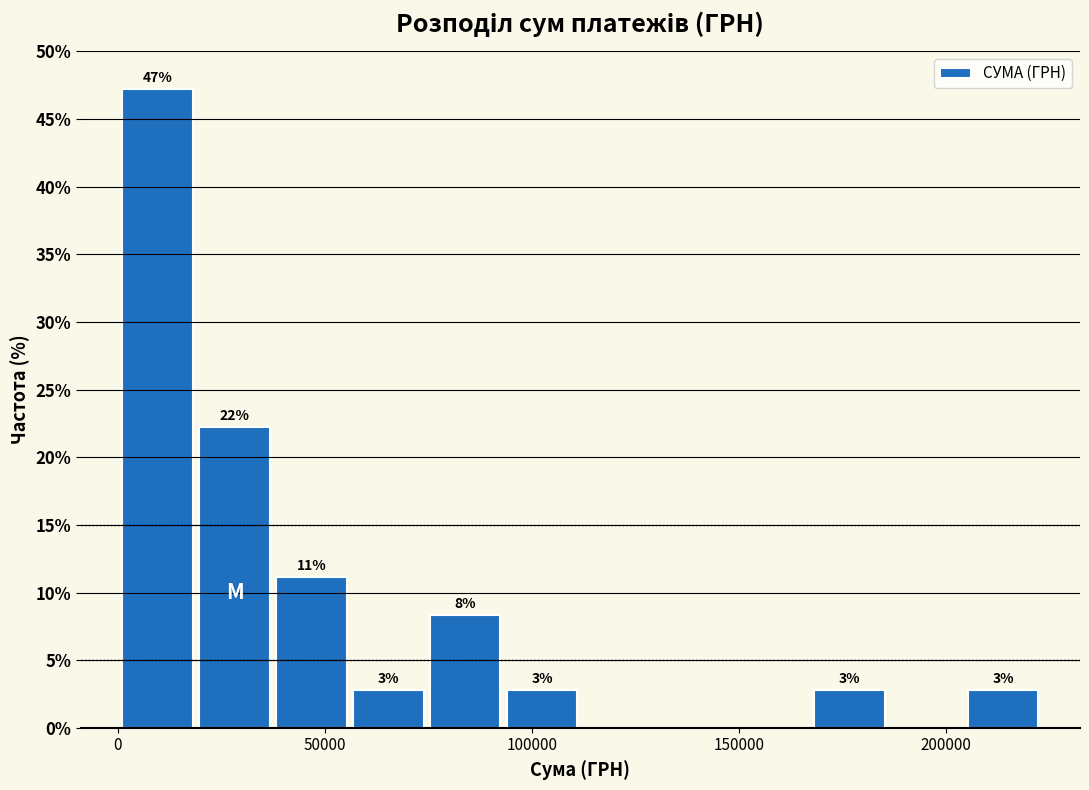

Around what value on the x-axis is the tallest bar? Give the approximate position of its centre, as read against the axis.

10000